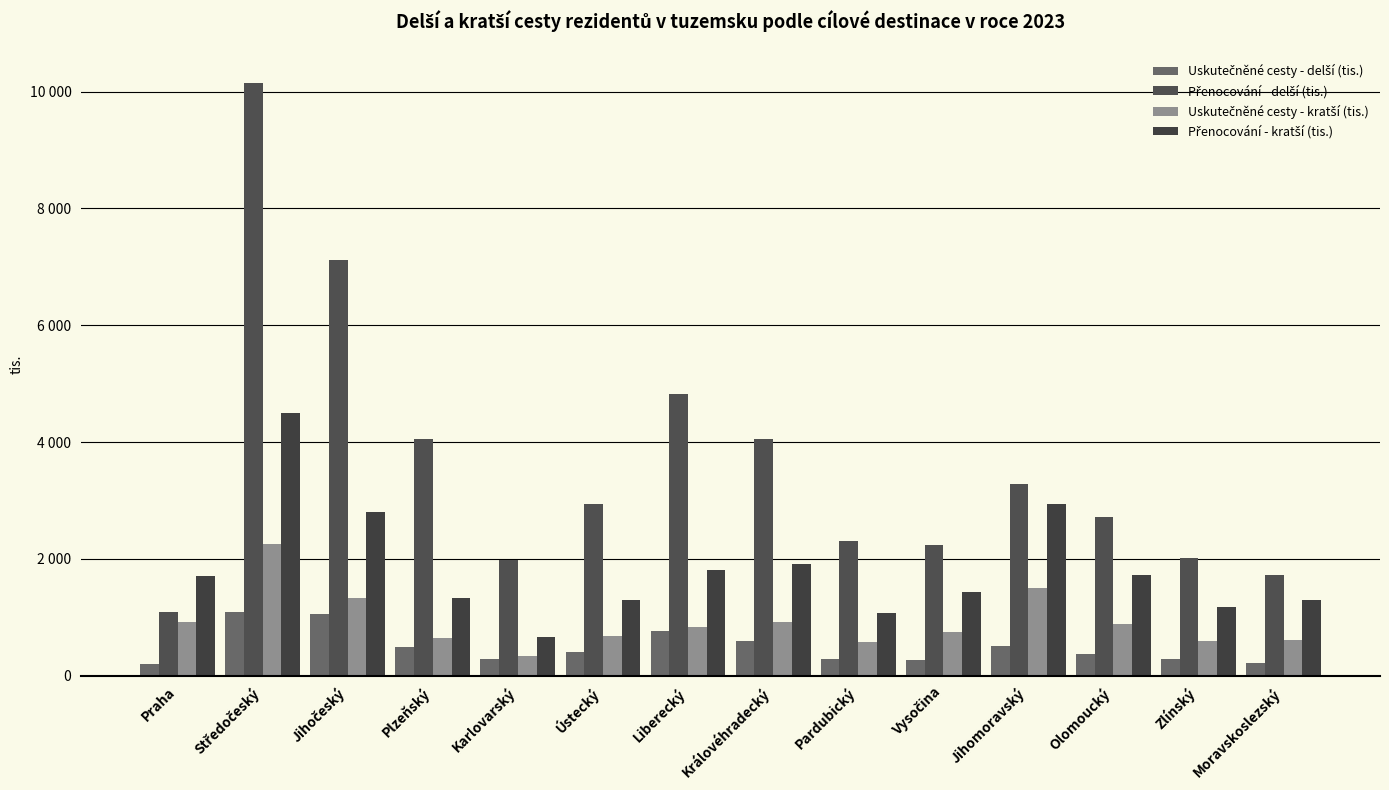

Is it true that Uskutečněné cesty - kratší (tis.) equals 593.9 at Zlínský?

True